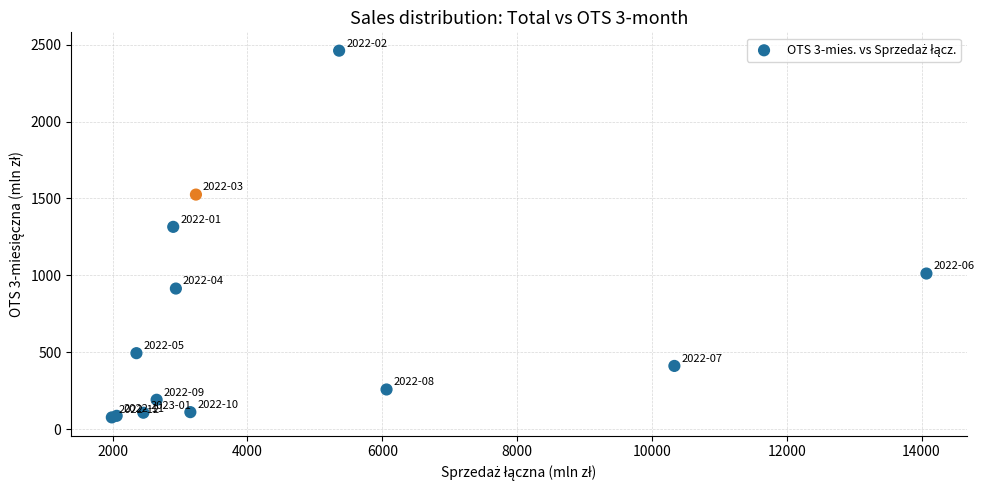

What Y value in the scatter plot is closest to 1268?

1315.6